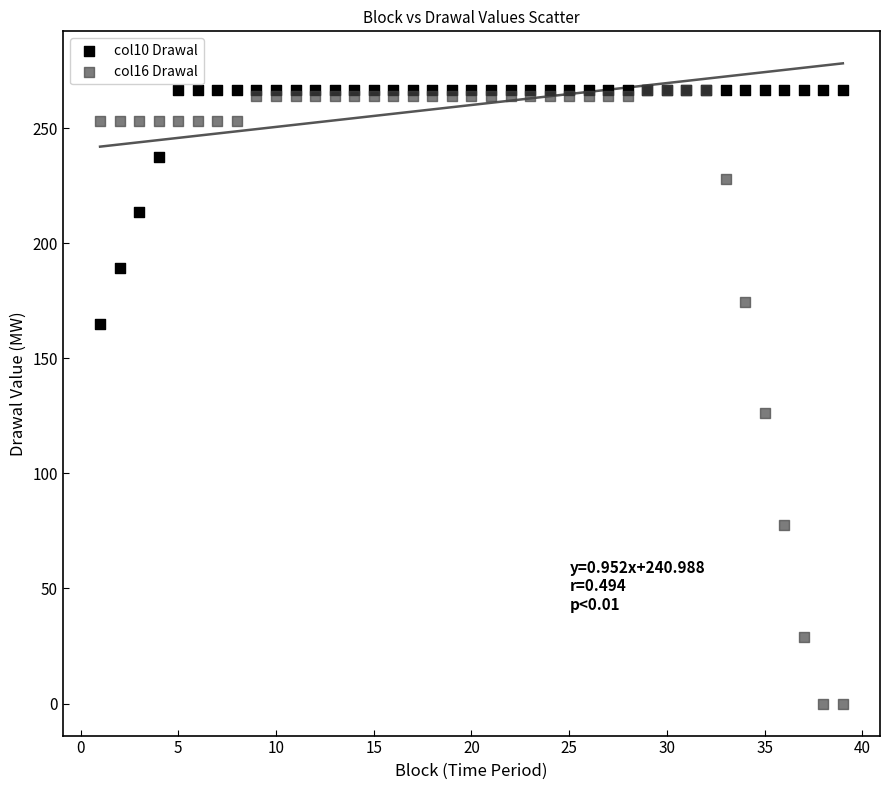

Across all series, what Y value is closest to 133?

126.1